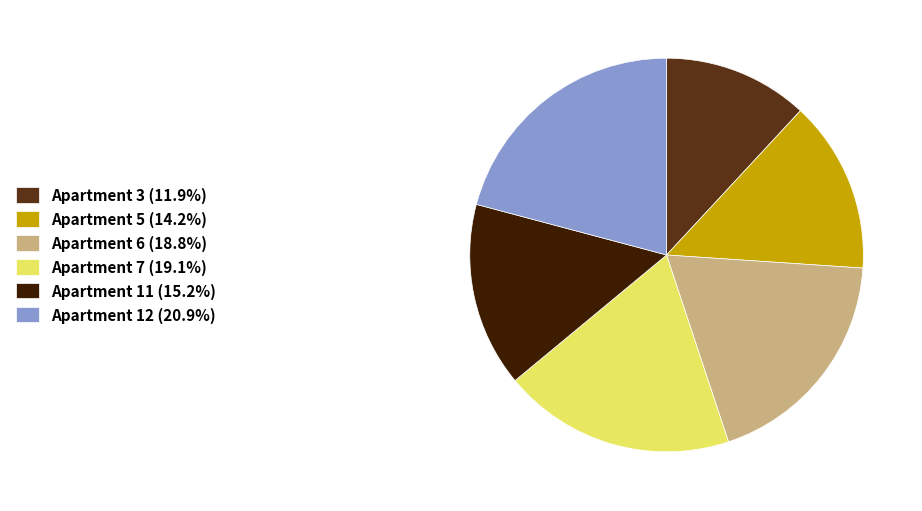

Approximately how many times larger is the value at Apartment 7 (19.1%) compared to Apartment 6 (18.8%)?

1.0